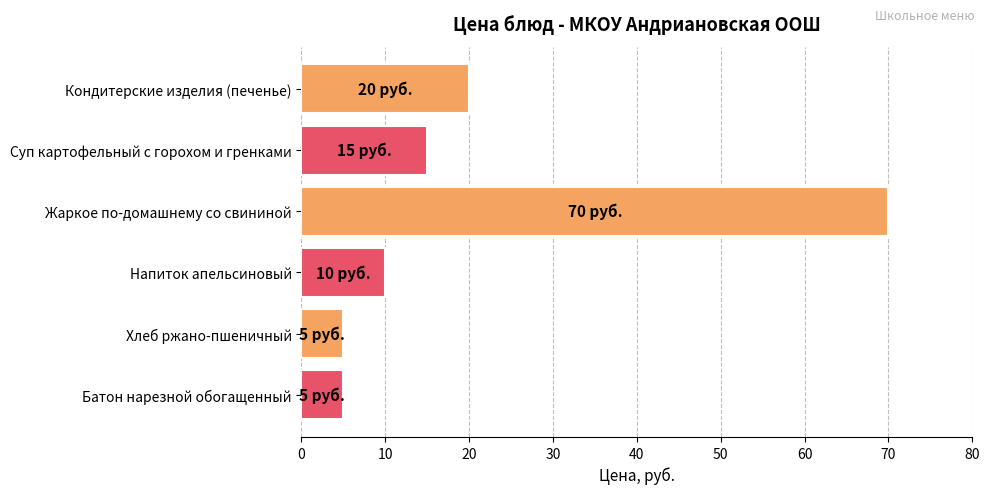

How many bars are there in total?

6